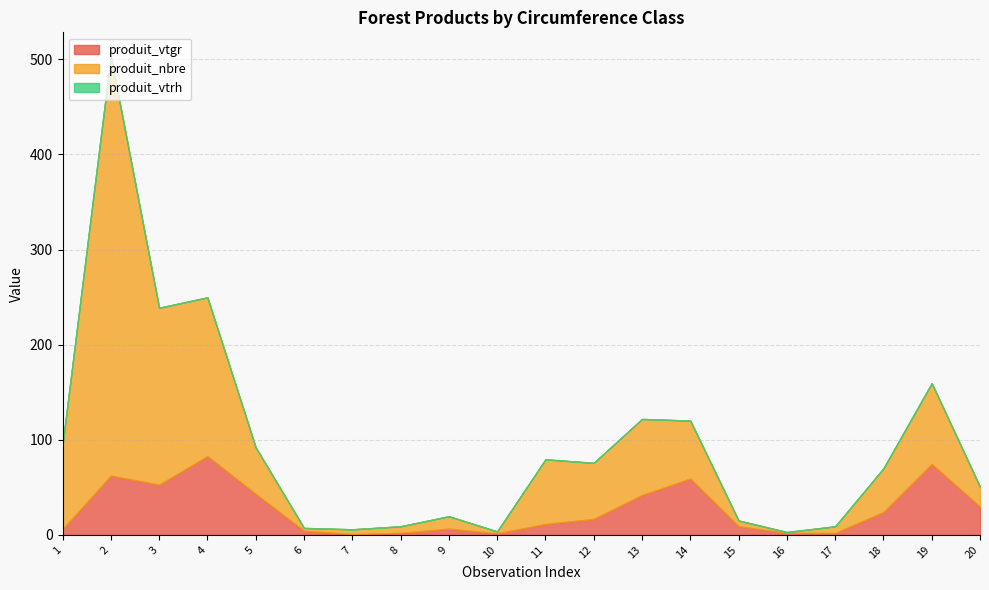

Where do produit_nbre and produit_vtgr first cross each other?

5 and 6